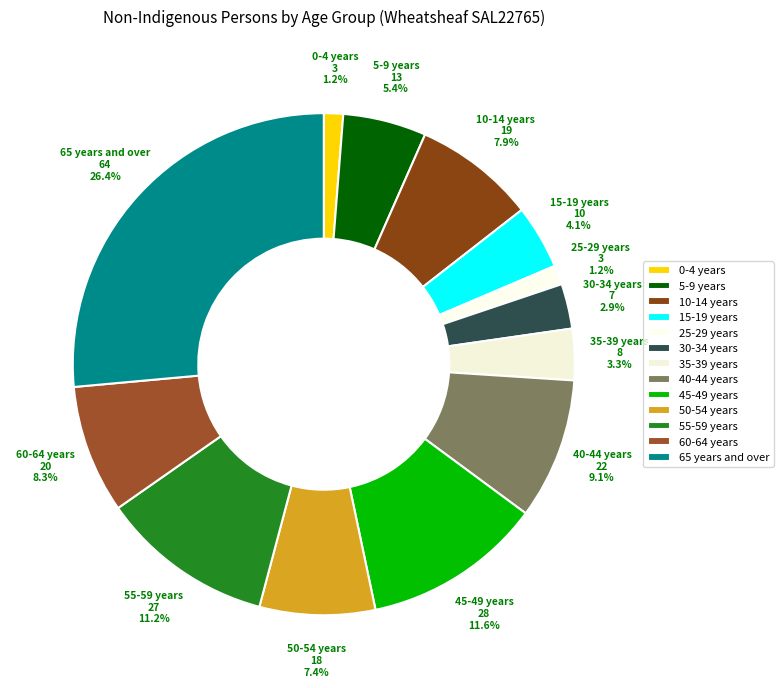

Approximately how many times larger is the value at 15-19 years compared to 65 years and over?

0.2